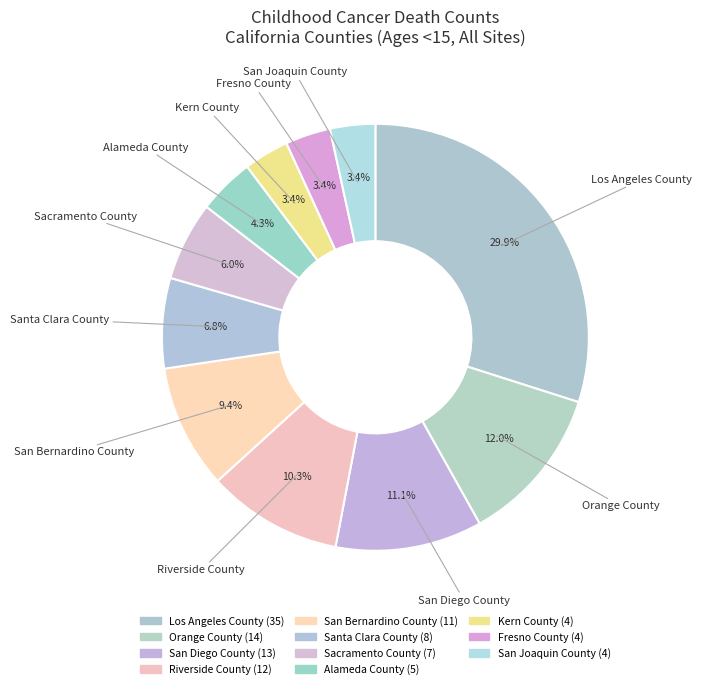

Does any single category account for the majority?

No